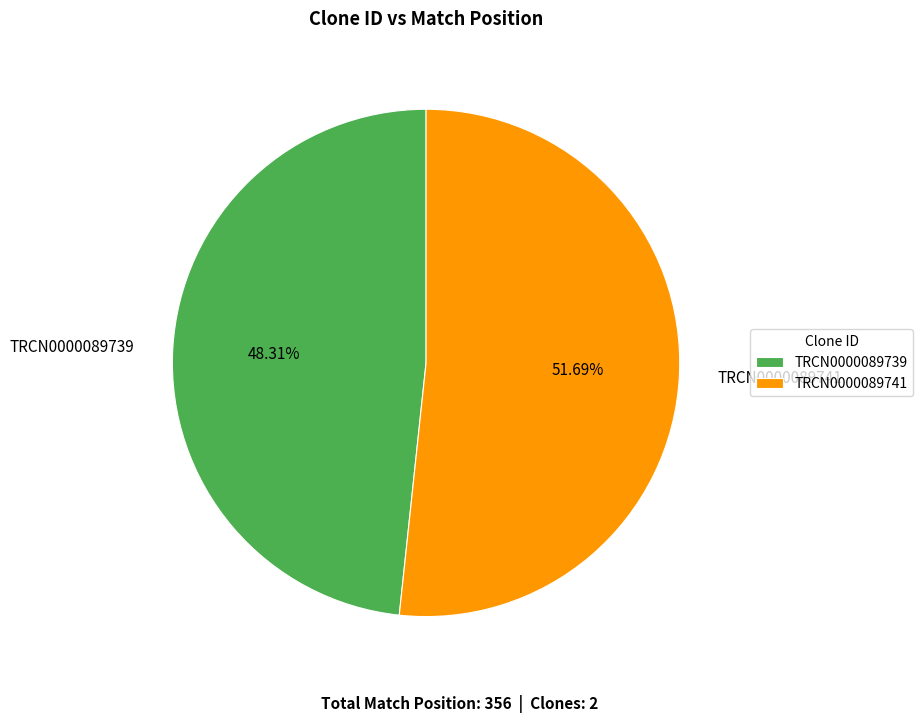

What is the majority slice?

TRCN0000089741